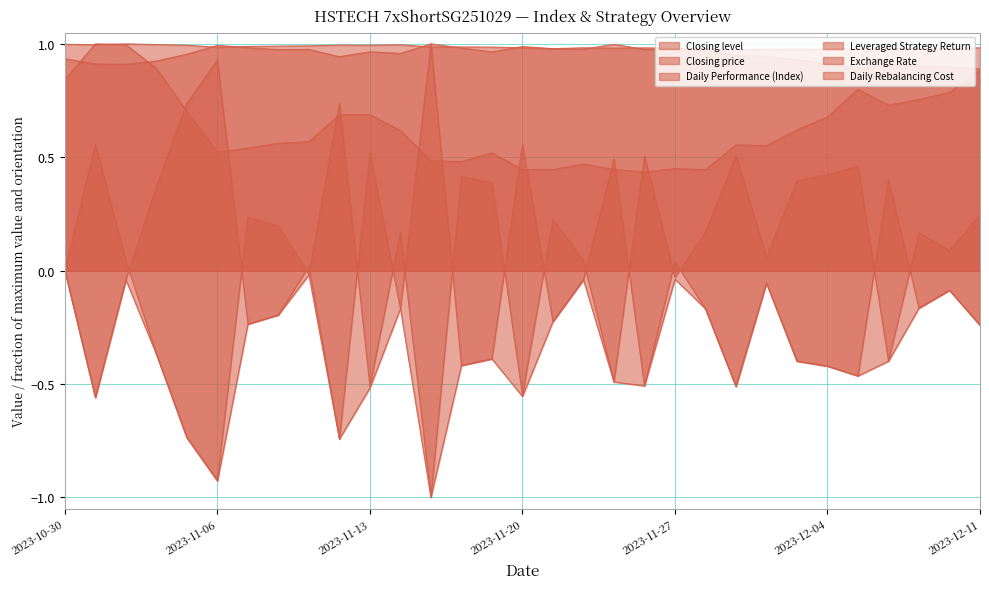

What is the value of the Exchange Rate point at the 30th from the left?

1.0